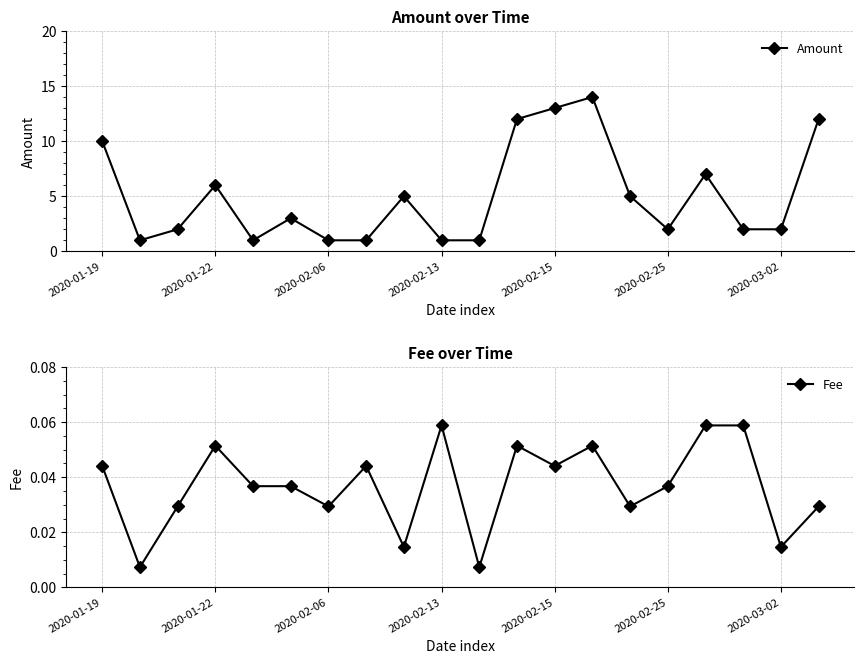

Is it true that Amount equals 2 at 2020-01-22?

False